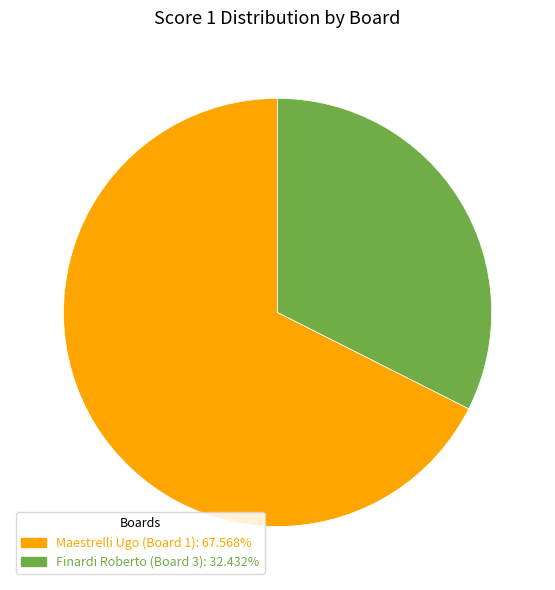

Does any single category account for the majority?

Yes